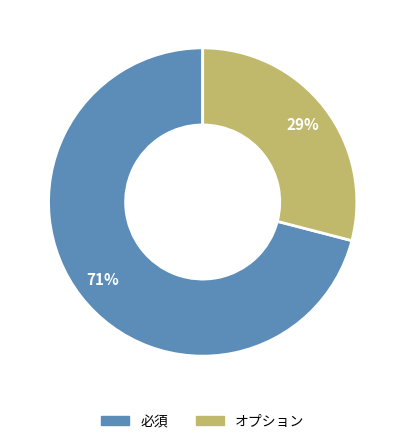

To the nearest percent, what is the difference between the largest and smallest slice percentages?

42%